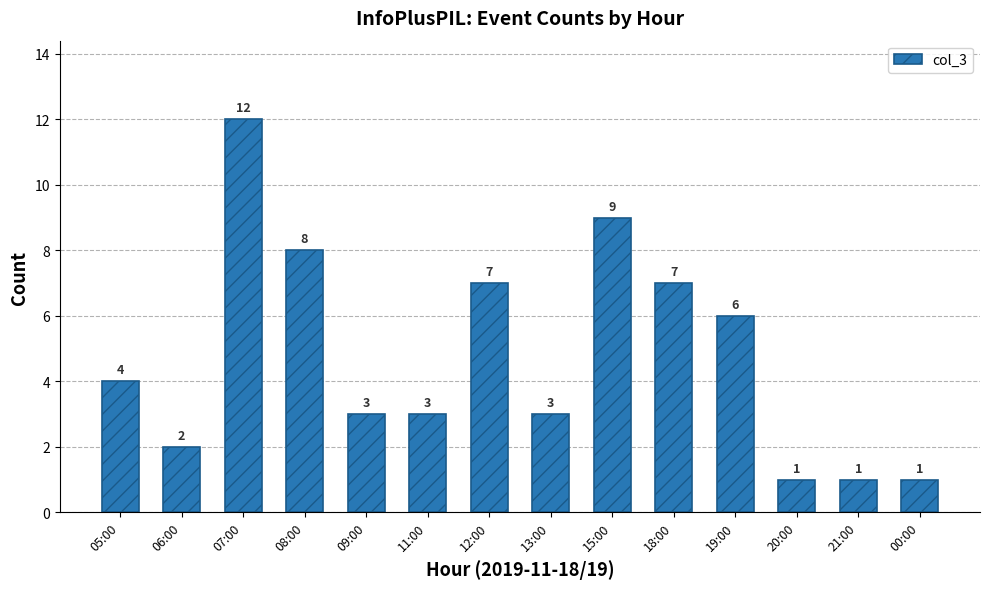

Between 00:00 and 15:00, which is larger?

15:00